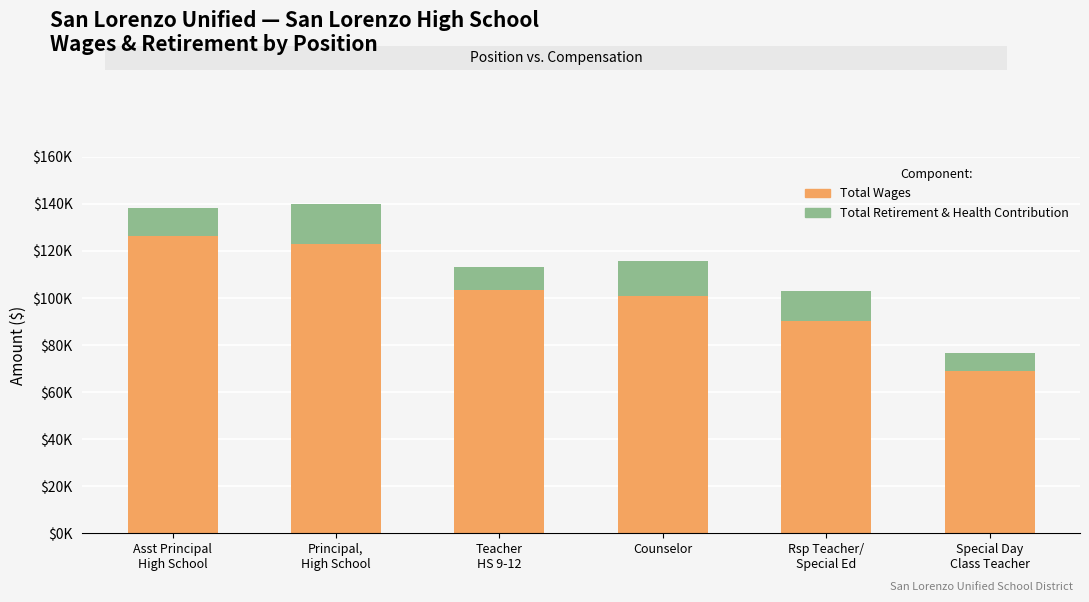

The Total Wages series shows 103313 at Teacher
HS 9-12. True or false?

True